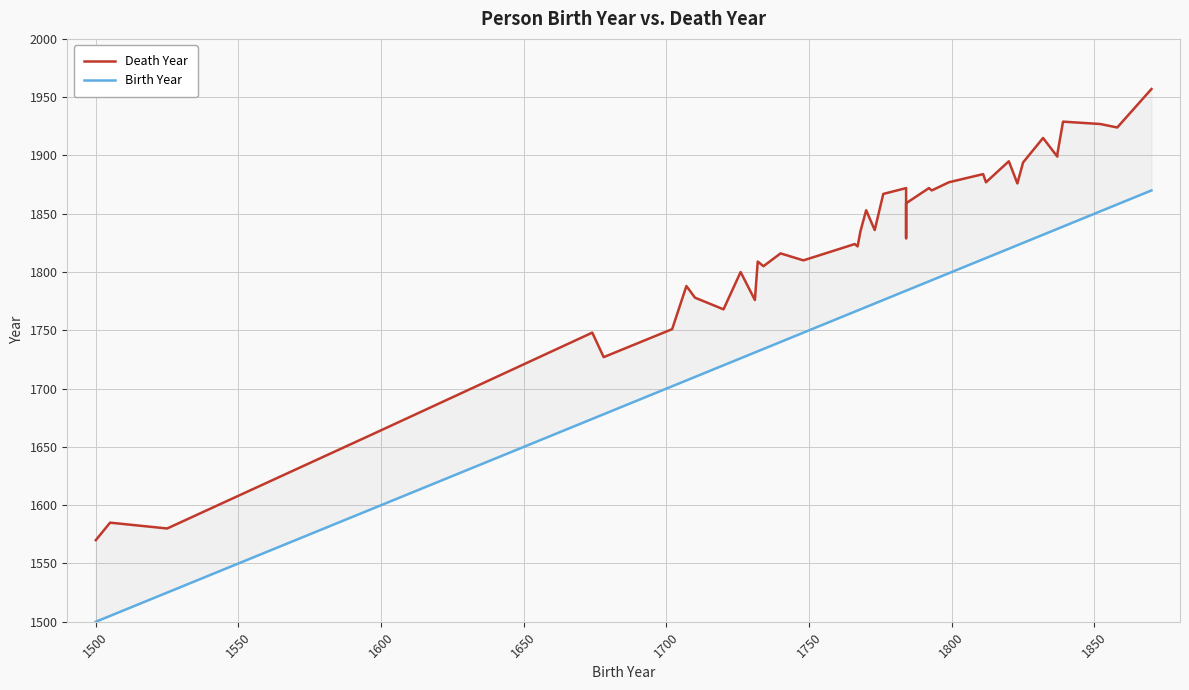

True or false: Birth Year has more than 0 points higher than both neighbors.

False